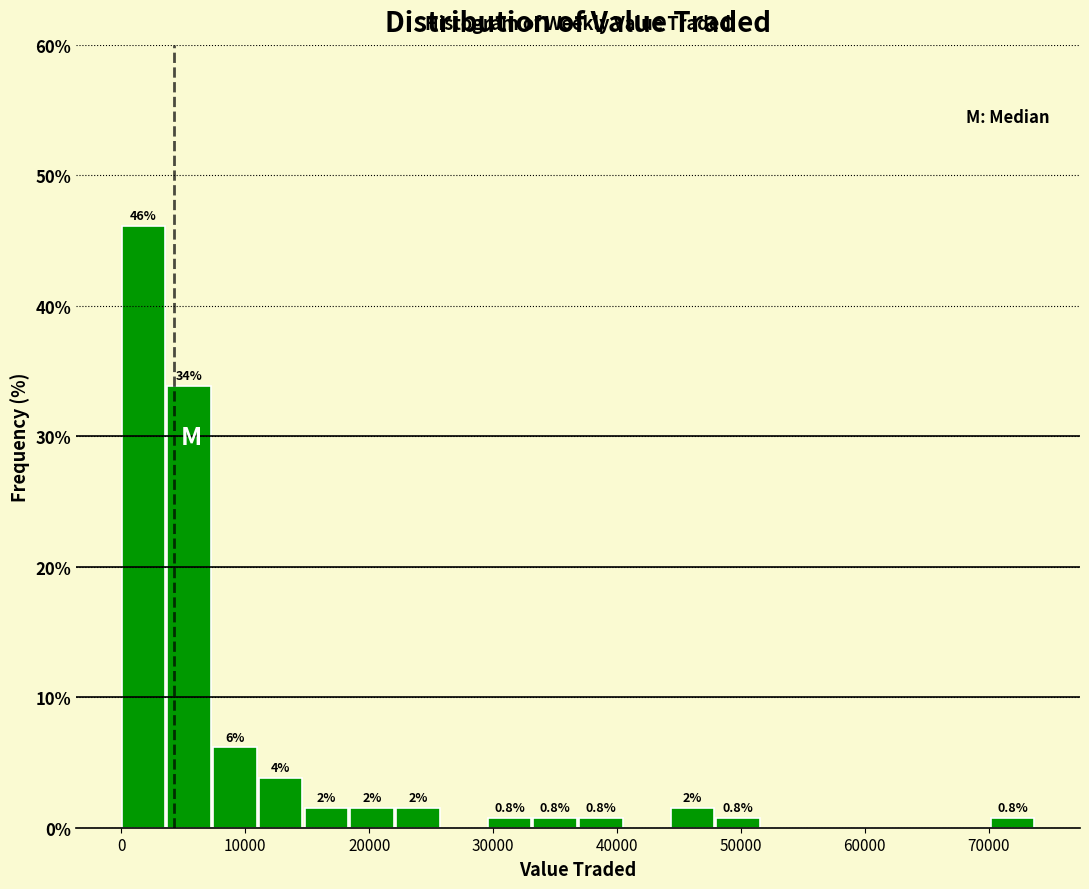

Read against the x-axis, roughly where is the centre of the tallest bar?

2000